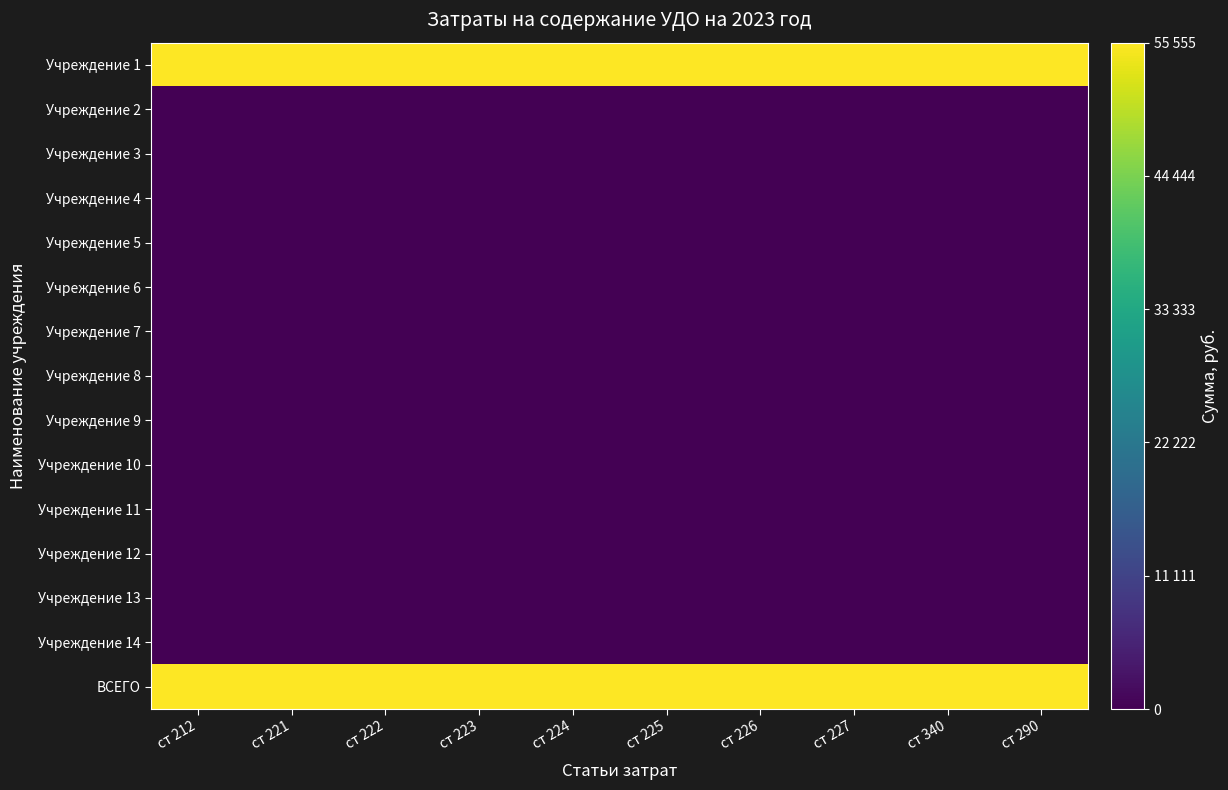

Reading right to left, what are all the values shown in this chart?

Учреждение 1: ст 290=55555	ст 340=55555	ст 227=55555	ст 226=55555	ст 225=55555	ст 224=55555	ст 223=55555	ст 222=55555	ст 221=55555	ст 212=55555
Учреждение 2: ст 290=0	ст 340=0	ст 227=0	ст 226=0	ст 225=0	ст 224=0	ст 223=0	ст 222=0	ст 221=0	ст 212=0
Учреждение 3: ст 290=0	ст 340=0	ст 227=0	ст 226=0	ст 225=0	ст 224=0	ст 223=0	ст 222=0	ст 221=0	ст 212=0
Учреждение 4: ст 290=0	ст 340=0	ст 227=0	ст 226=0	ст 225=0	ст 224=0	ст 223=0	ст 222=0	ст 221=0	ст 212=0
Учреждение 5: ст 290=0	ст 340=0	ст 227=0	ст 226=0	ст 225=0	ст 224=0	ст 223=0	ст 222=0	ст 221=0	ст 212=0
Учреждение 6: ст 290=0	ст 340=0	ст 227=0	ст 226=0	ст 225=0	ст 224=0	ст 223=0	ст 222=0	ст 221=0	ст 212=0
Учреждение 7: ст 290=0	ст 340=0	ст 227=0	ст 226=0	ст 225=0	ст 224=0	ст 223=0	ст 222=0	ст 221=0	ст 212=0
Учреждение 8: ст 290=0	ст 340=0	ст 227=0	ст 226=0	ст 225=0	ст 224=0	ст 223=0	ст 222=0	ст 221=0	ст 212=0
Учреждение 9: ст 290=0	ст 340=0	ст 227=0	ст 226=0	ст 225=0	ст 224=0	ст 223=0	ст 222=0	ст 221=0	ст 212=0
Учреждение 10: ст 290=0	ст 340=0	ст 227=0	ст 226=0	ст 225=0	ст 224=0	ст 223=0	ст 222=0	ст 221=0	ст 212=0
Учреждение 11: ст 290=0	ст 340=0	ст 227=0	ст 226=0	ст 225=0	ст 224=0	ст 223=0	ст 222=0	ст 221=0	ст 212=0
Учреждение 12: ст 290=0	ст 340=0	ст 227=0	ст 226=0	ст 225=0	ст 224=0	ст 223=0	ст 222=0	ст 221=0	ст 212=0
Учреждение 13: ст 290=0	ст 340=0	ст 227=0	ст 226=0	ст 225=0	ст 224=0	ст 223=0	ст 222=0	ст 221=0	ст 212=0
Учреждение 14: ст 290=0	ст 340=0	ст 227=0	ст 226=0	ст 225=0	ст 224=0	ст 223=0	ст 222=0	ст 221=0	ст 212=0
ВСЕГО: ст 290=55555	ст 340=55555	ст 227=55555	ст 226=55555	ст 225=55555	ст 224=55555	ст 223=55555	ст 222=55555	ст 221=55555	ст 212=55555